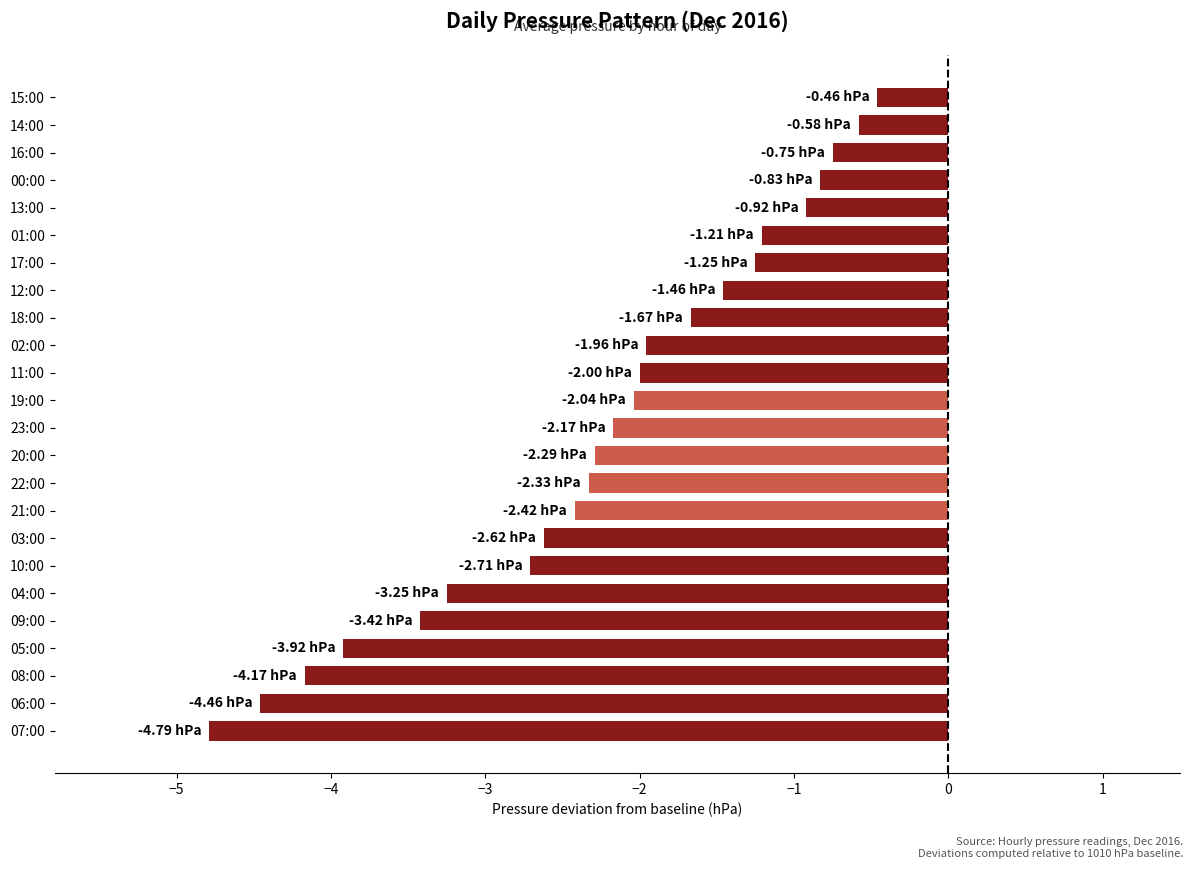

What is the difference between the maximum and minimum values?

4.3